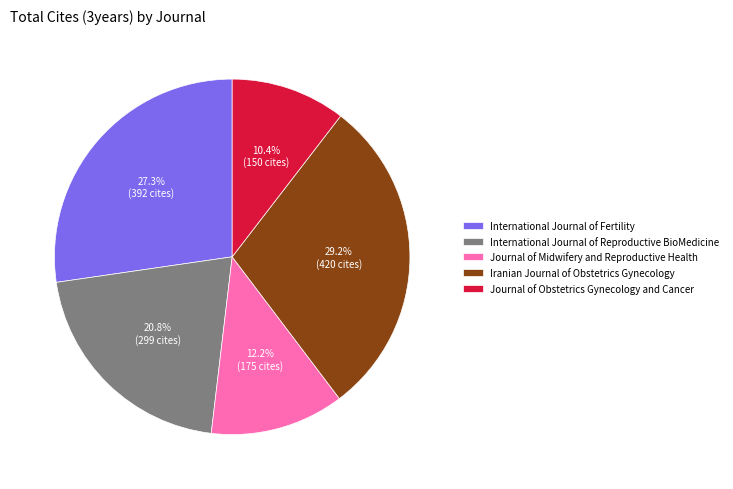

Count the number of slices in the pie.

5